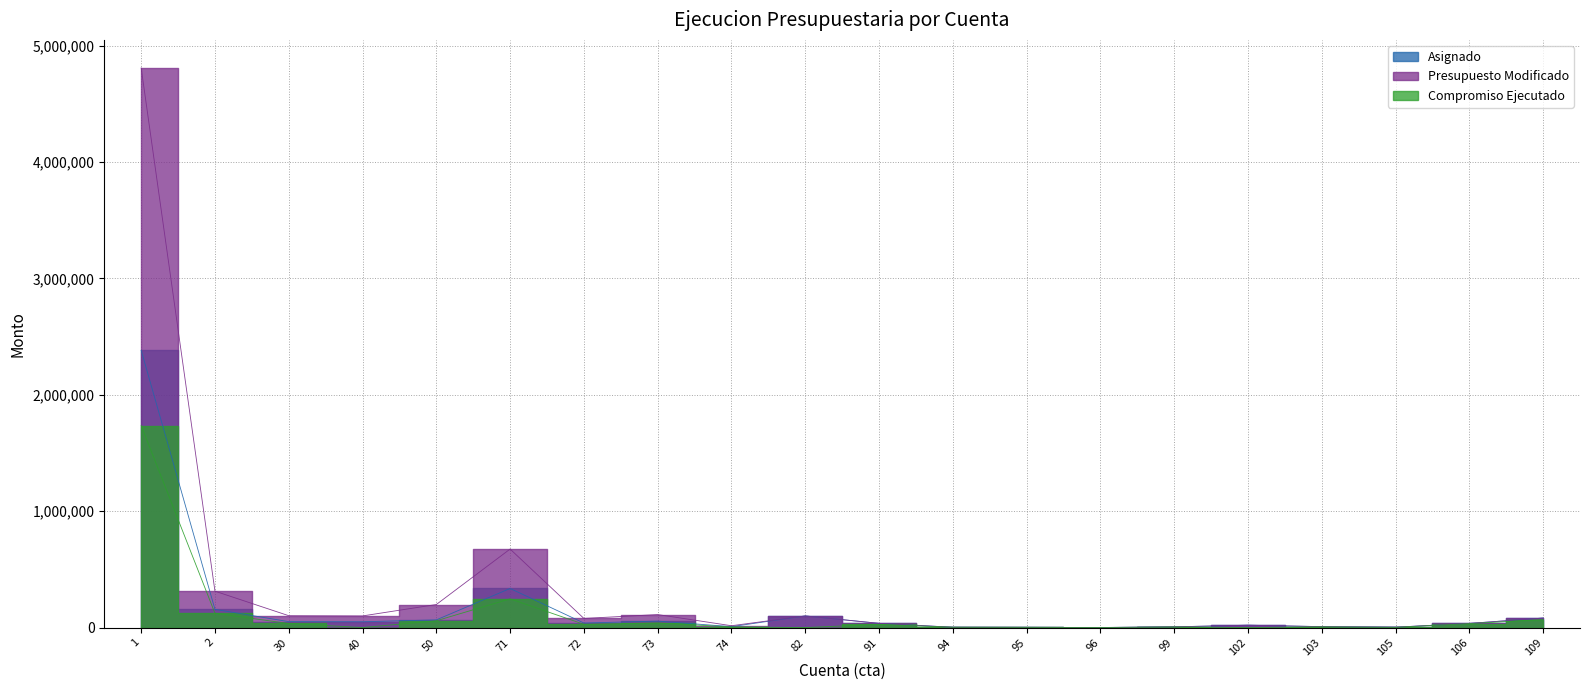

Which series has the largest range (max minus min)?

Presupuesto Modificado